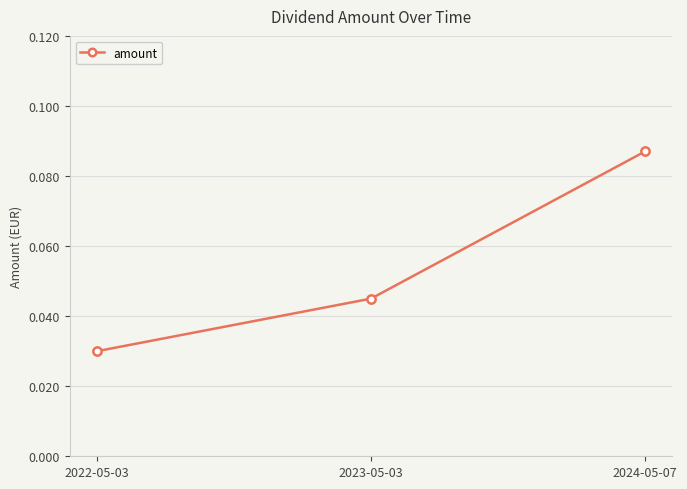

The chart shows a value of 0.0 at 2024-05-07. True or false?

False